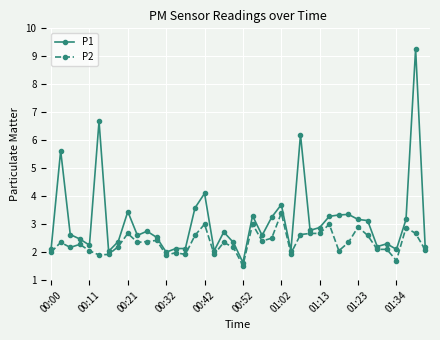

How many lines are shown in the chart?

2